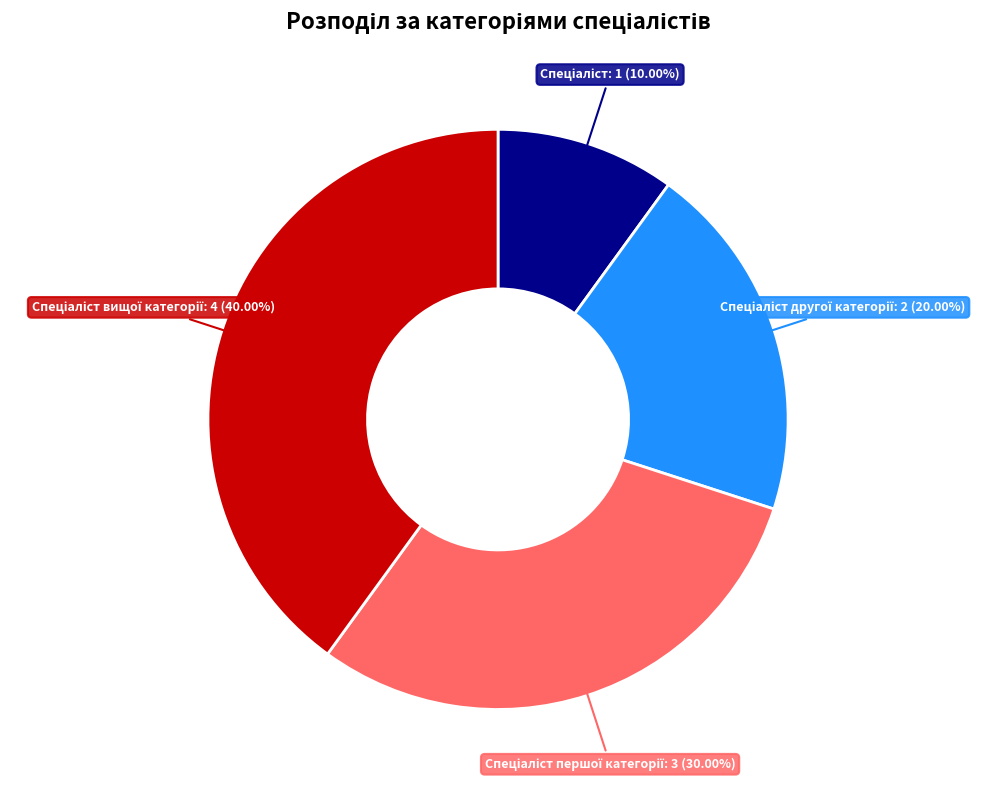

Is there any slice that represents more than half of the pie?

No